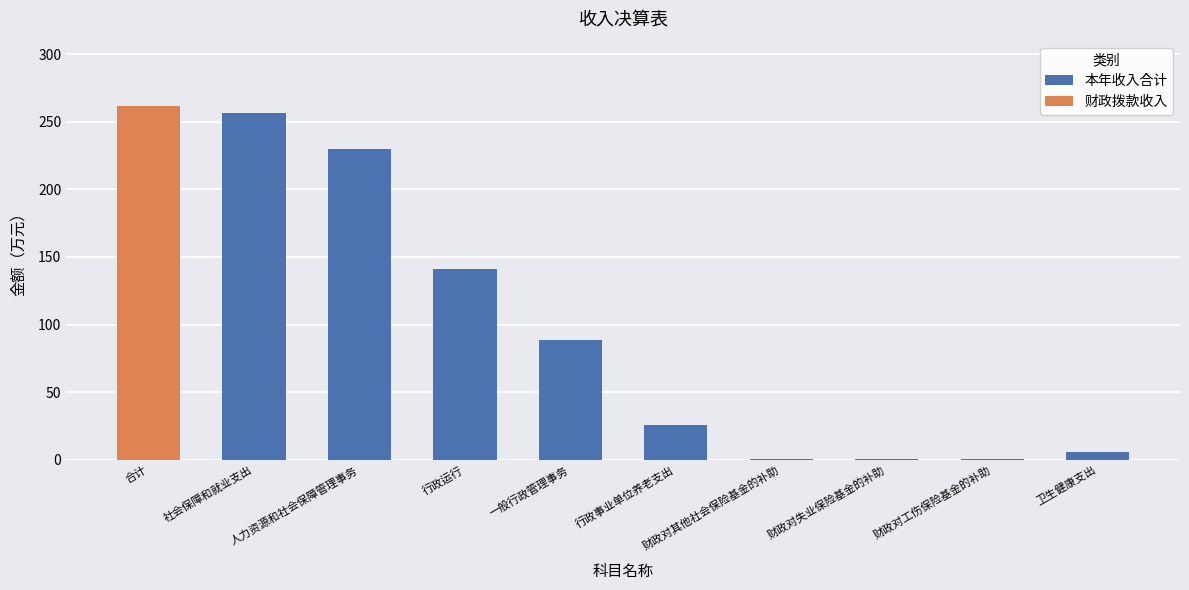

Between 人力资源和社会保障管理事务 and 行政事业单位养老支出, which is larger?

人力资源和社会保障管理事务